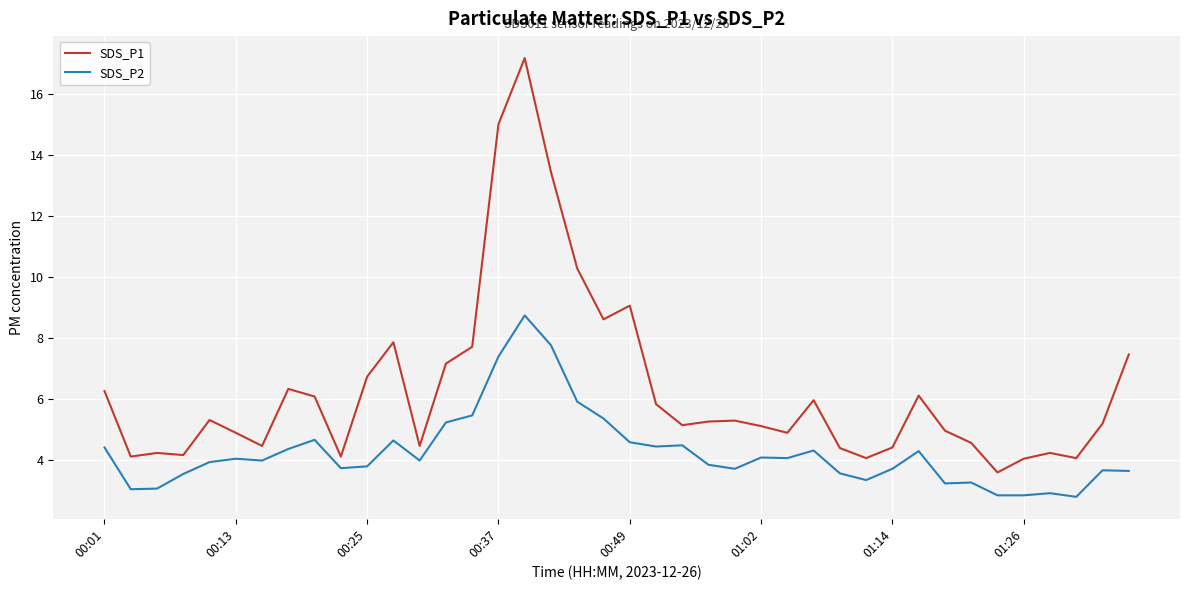

List the series in order of their peak value, lowest first.

SDS_P2, SDS_P1